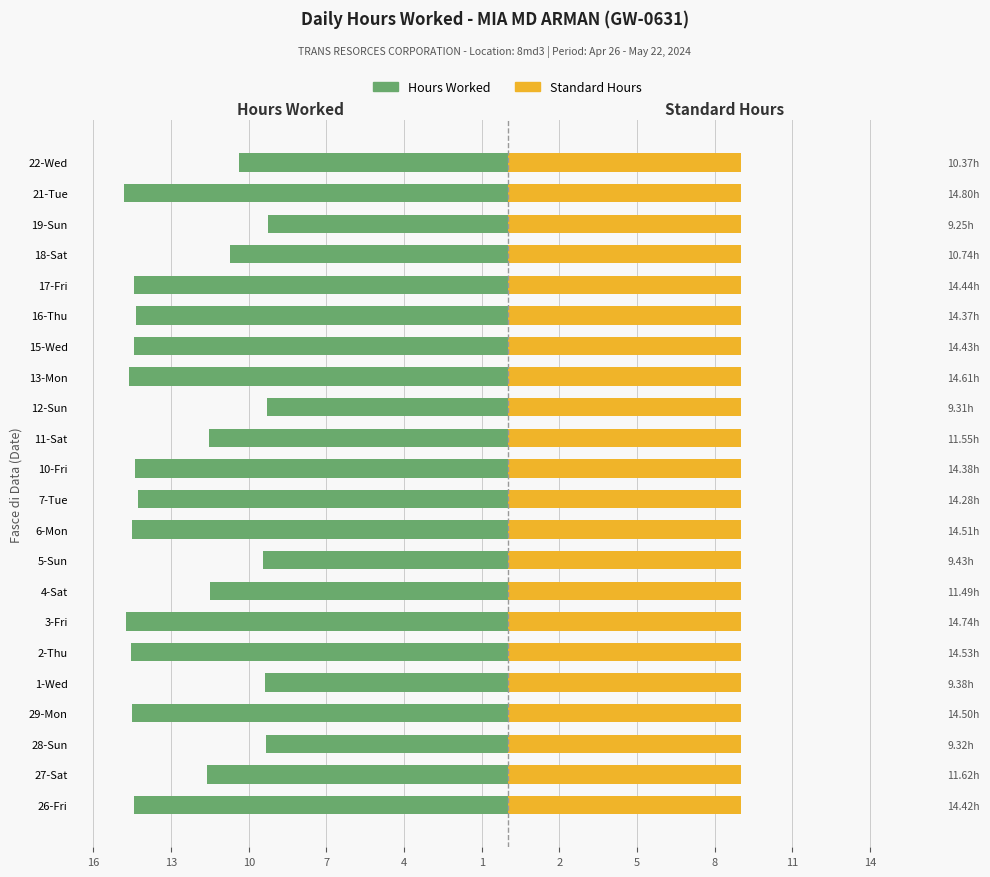

Where does the Hours Worked series first go above -14?

27-Sat